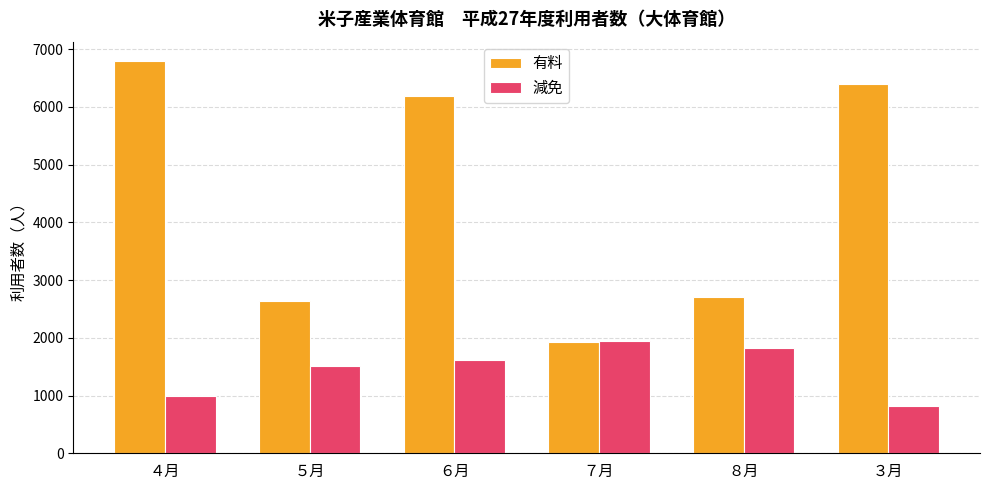

True or false: 有料 has a value of 6399 at ３月.

True